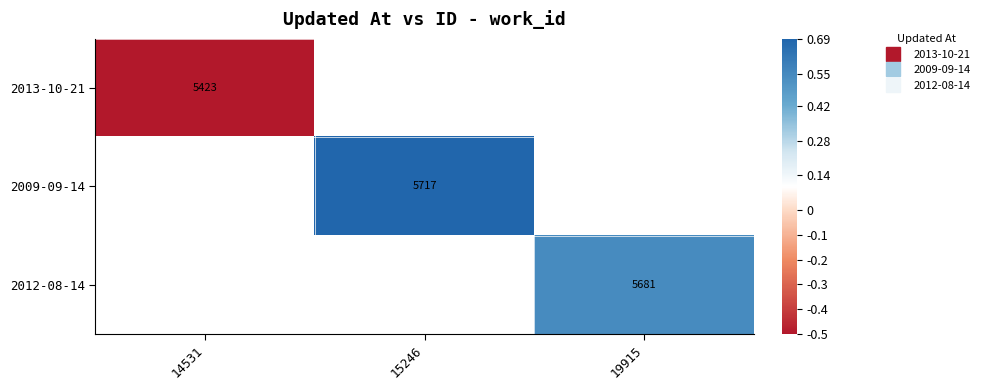

The 2012-08-14 series shows 0.5 at 19915. True or false?

True